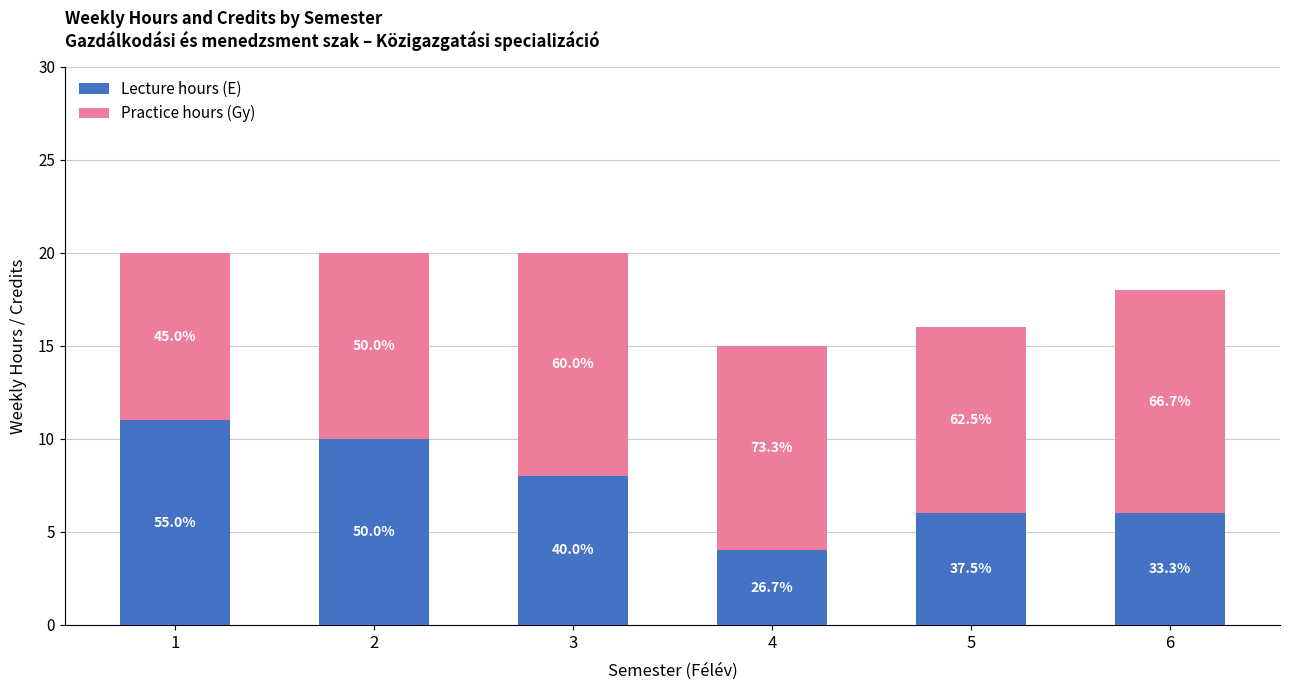

Between 4 and 3, which is larger?

3